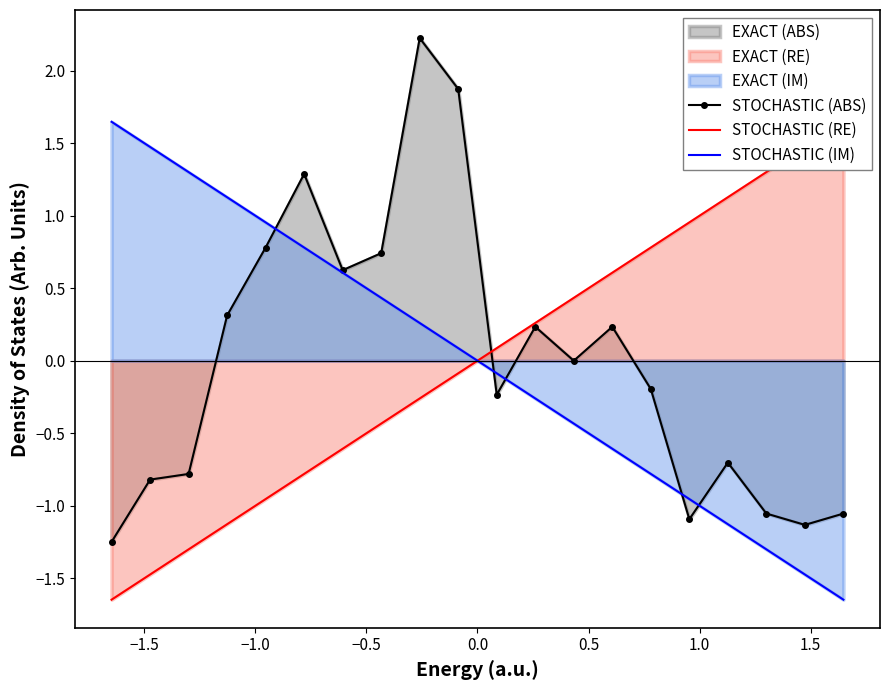

How many lines are shown in the chart?

3